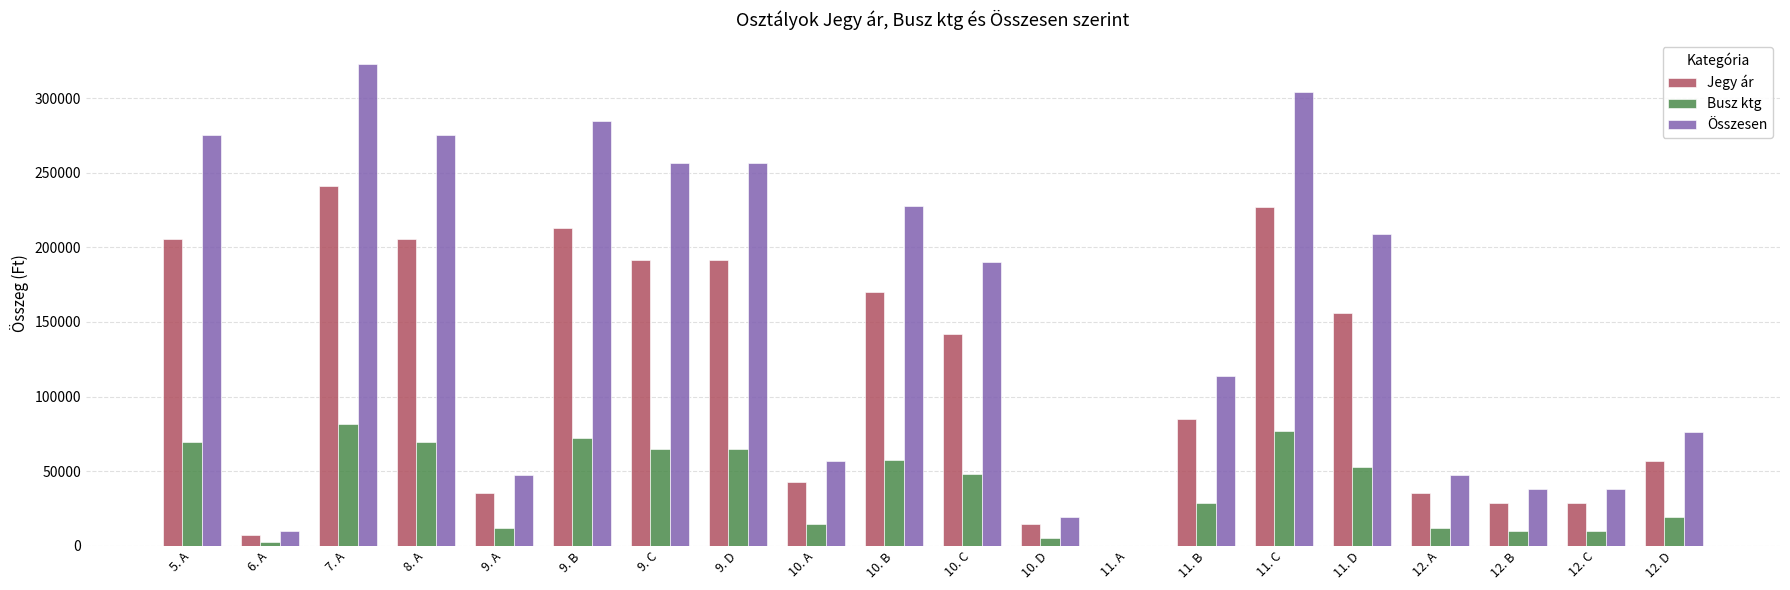

The value of Jegy ár at 10. A is 29814. True or false?

False